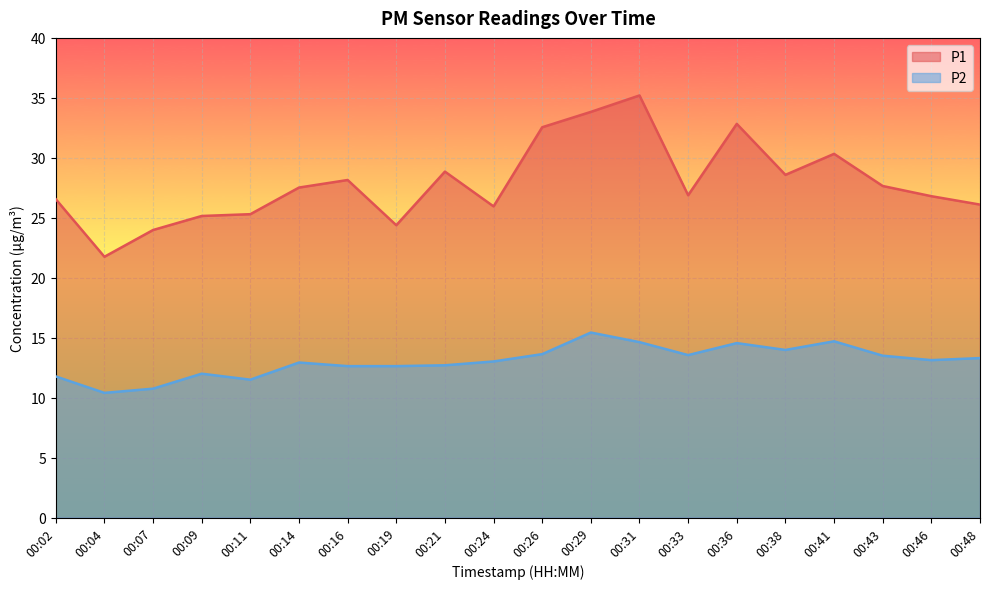

Reading left to right, extract all data points from this chart.

P1: 00:02=26.6	00:04=21.8	00:07=24.0	00:09=25.1	00:11=25.3	00:14=27.5	00:16=28.1	00:19=24.4	00:21=28.9	00:24=25.9	00:26=32.5	00:29=33.8	00:31=35.2	00:33=26.9	00:36=32.8	00:38=28.6	00:41=30.3	00:43=27.6	00:46=26.8	00:48=26.1
P2: 00:02=11.8	00:04=10.4	00:07=10.8	00:09=12.0	00:11=11.5	00:14=12.9	00:16=12.6	00:19=12.6	00:21=12.7	00:24=13.0	00:26=13.6	00:29=15.4	00:31=14.6	00:33=13.6	00:36=14.6	00:38=14.0	00:41=14.7	00:43=13.5	00:46=13.1	00:48=13.3